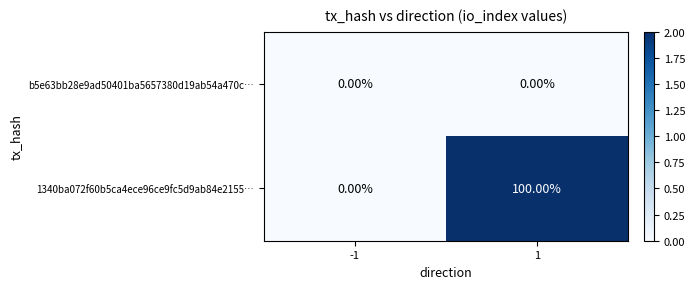

Which series has the largest range (max minus min)?

1340ba072f60b5ca4ece96ce9fc5d9ab84e2155…